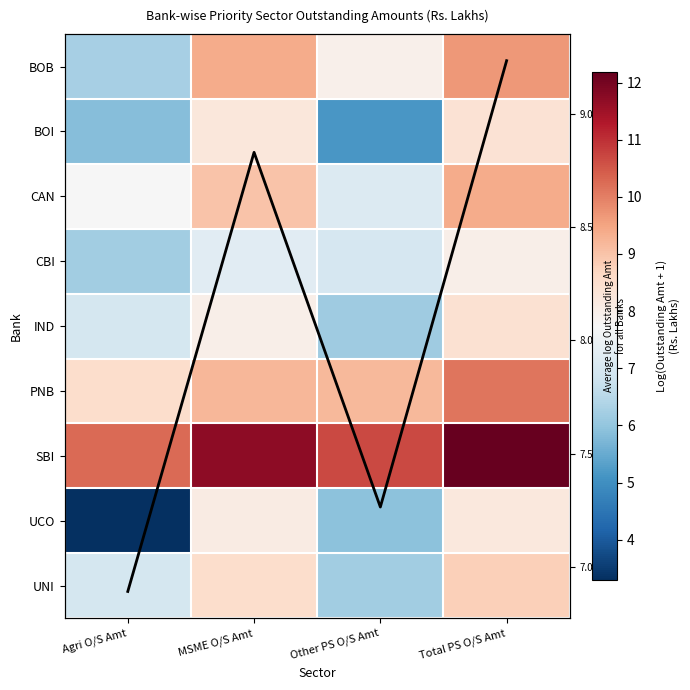

At which category is the sum across all series the highest?

Total PS O/S Amt